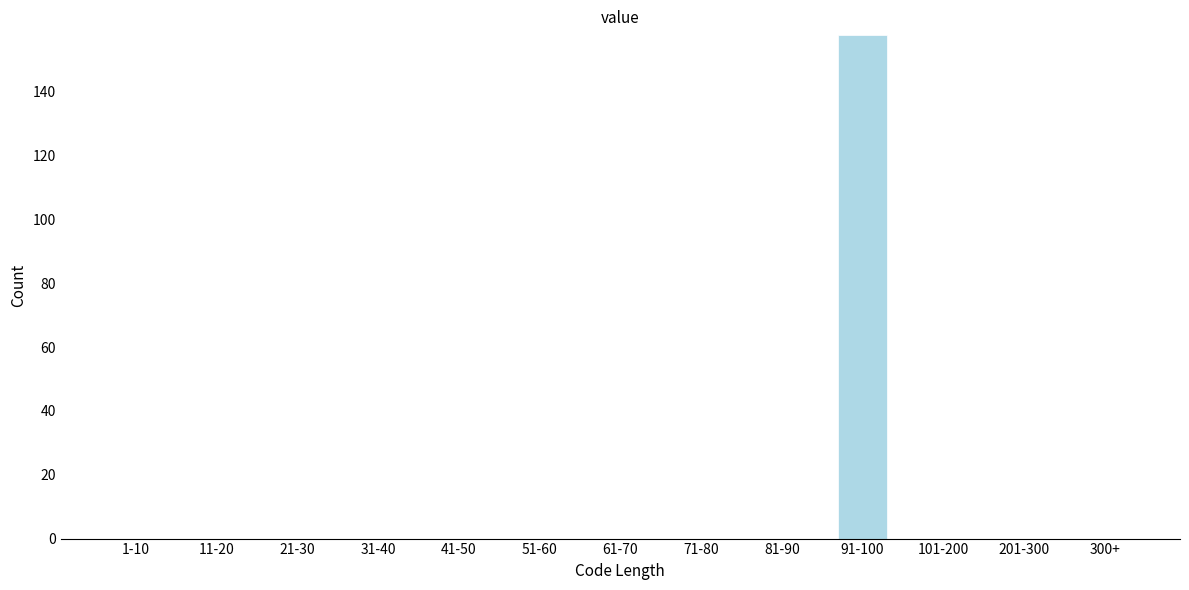

Reading left to right, what are all the values shown in this chart?

1-10=0	11-20=0	21-30=0	31-40=0	41-50=0	51-60=0	61-70=0	71-80=0	81-90=0	91-100=158	101-200=0	201-300=0	300+=0